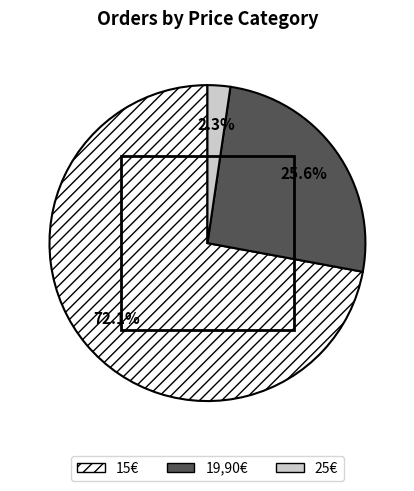

Count the number of slices in the pie.

3